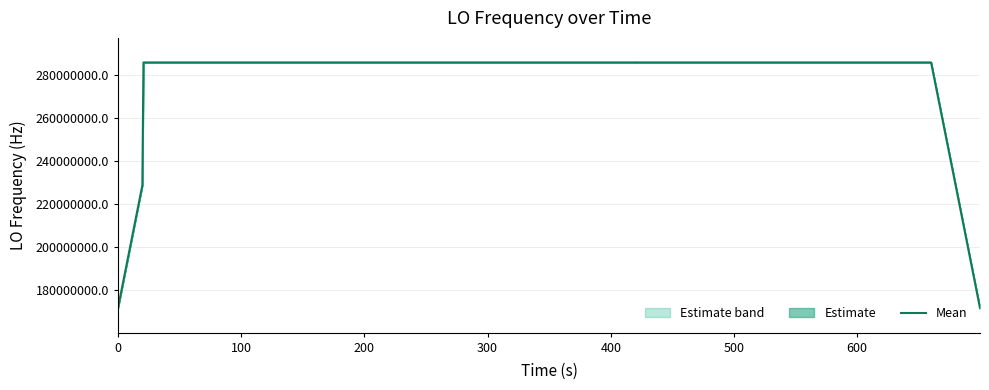

How many lines are shown in the chart?

1